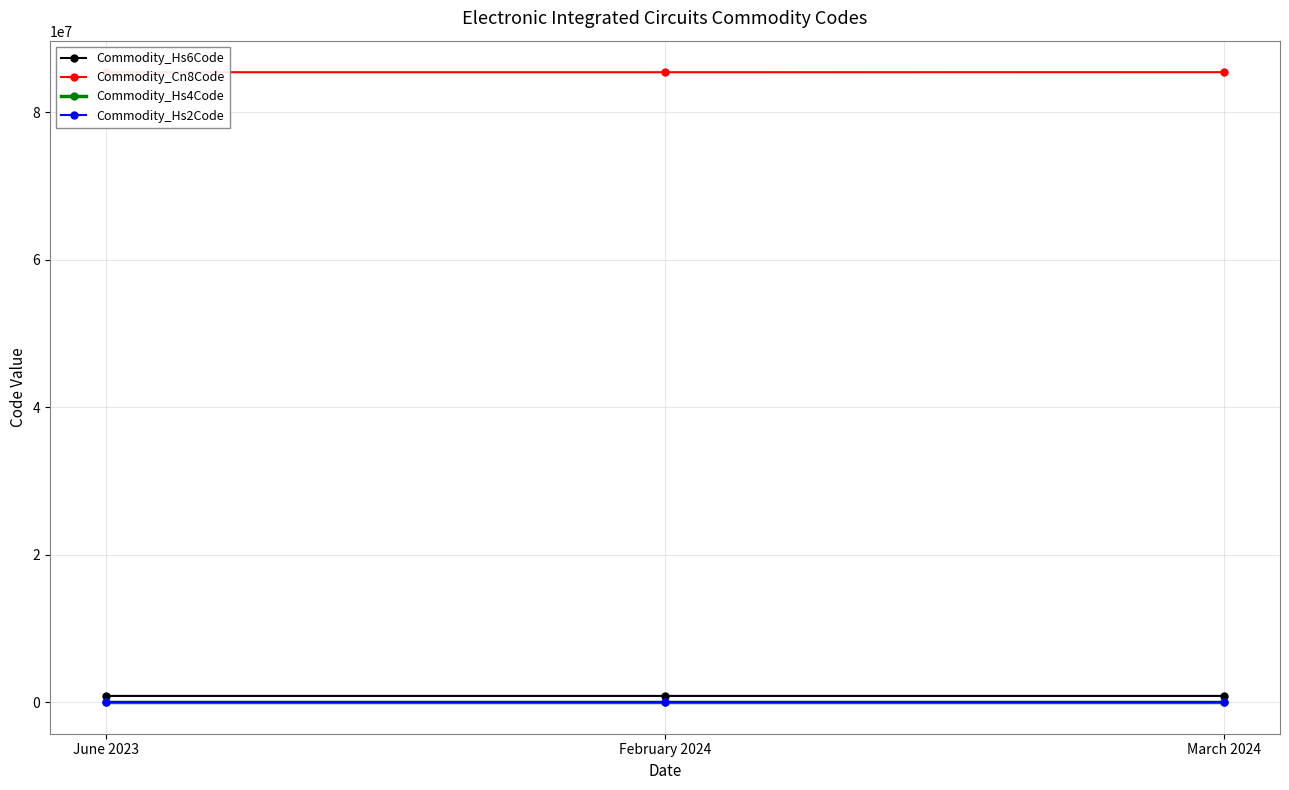

At which label does Commodity_Cn8Code reach its minimum?

June 2023